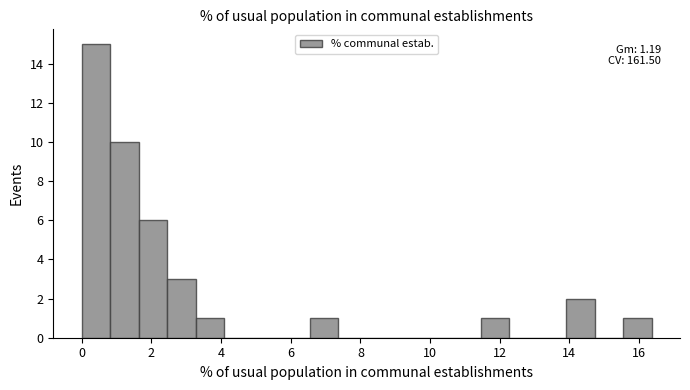

Which range on the x-axis has the tallest bar?

0.0 to 0.8